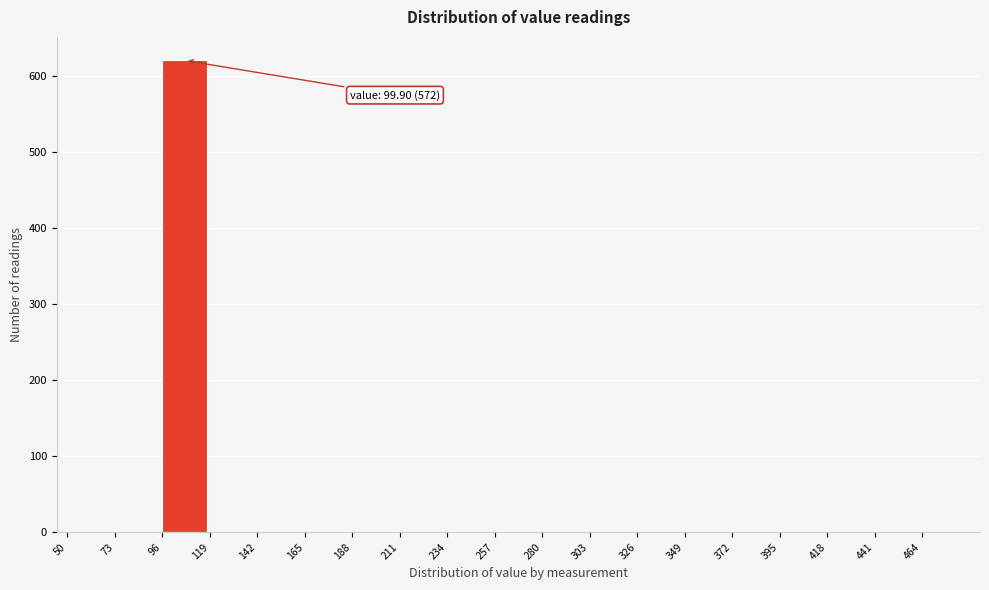

Which range on the x-axis has the tallest bar?

96 to 119